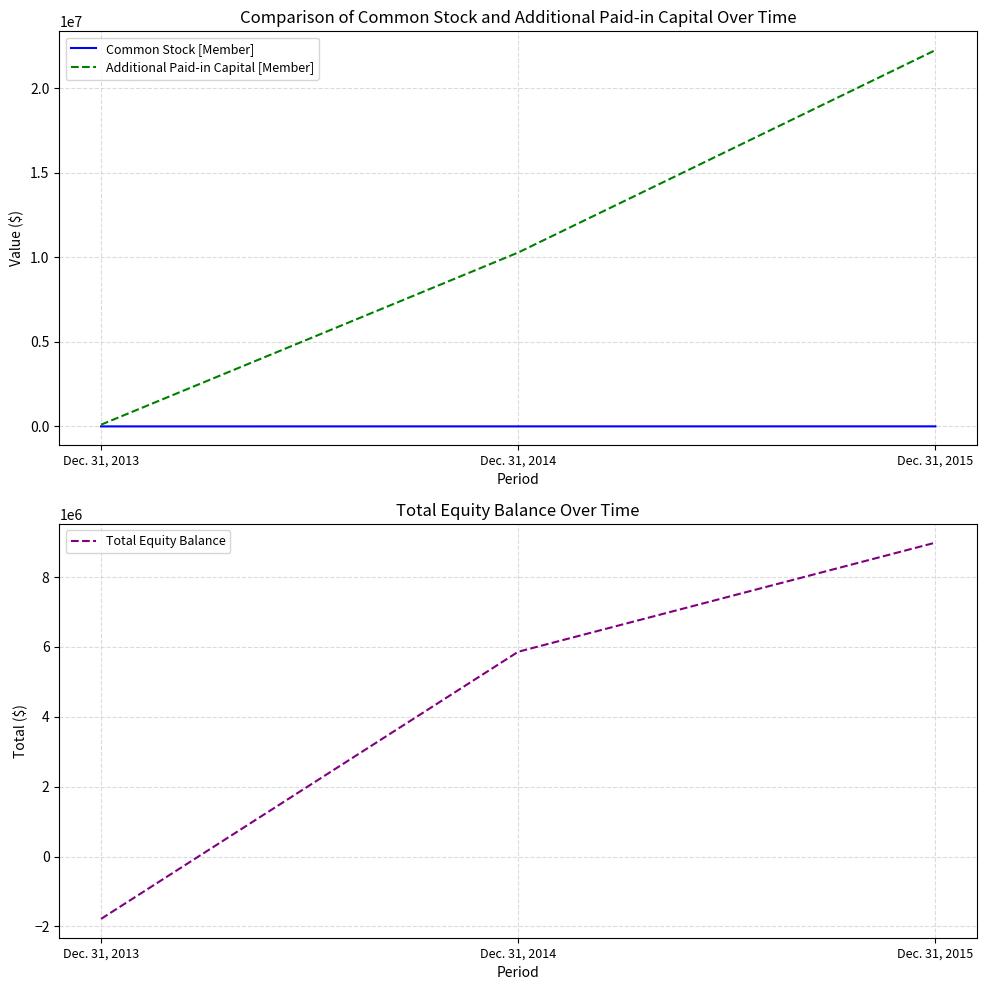

What is the minimum value shown in the chart?

-1783198